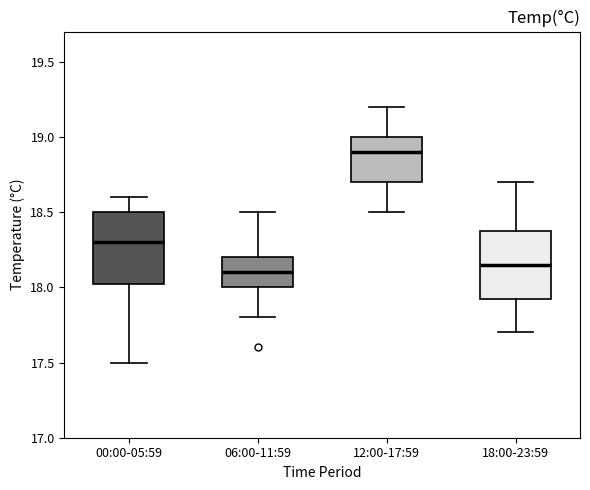

Where does the upper whisker of the box for 18:00-23:59 end on the y-axis? The values are not printed on the chart, so give them approximately, as read against the axis.

18.70